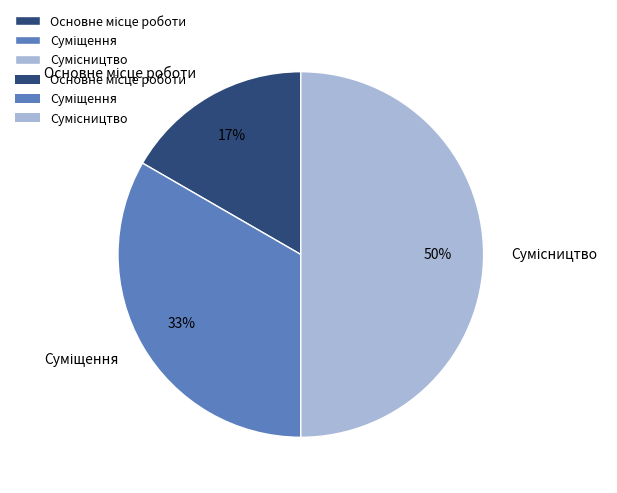

To the nearest percent, what is the difference between the largest and smallest slice percentages?

33%